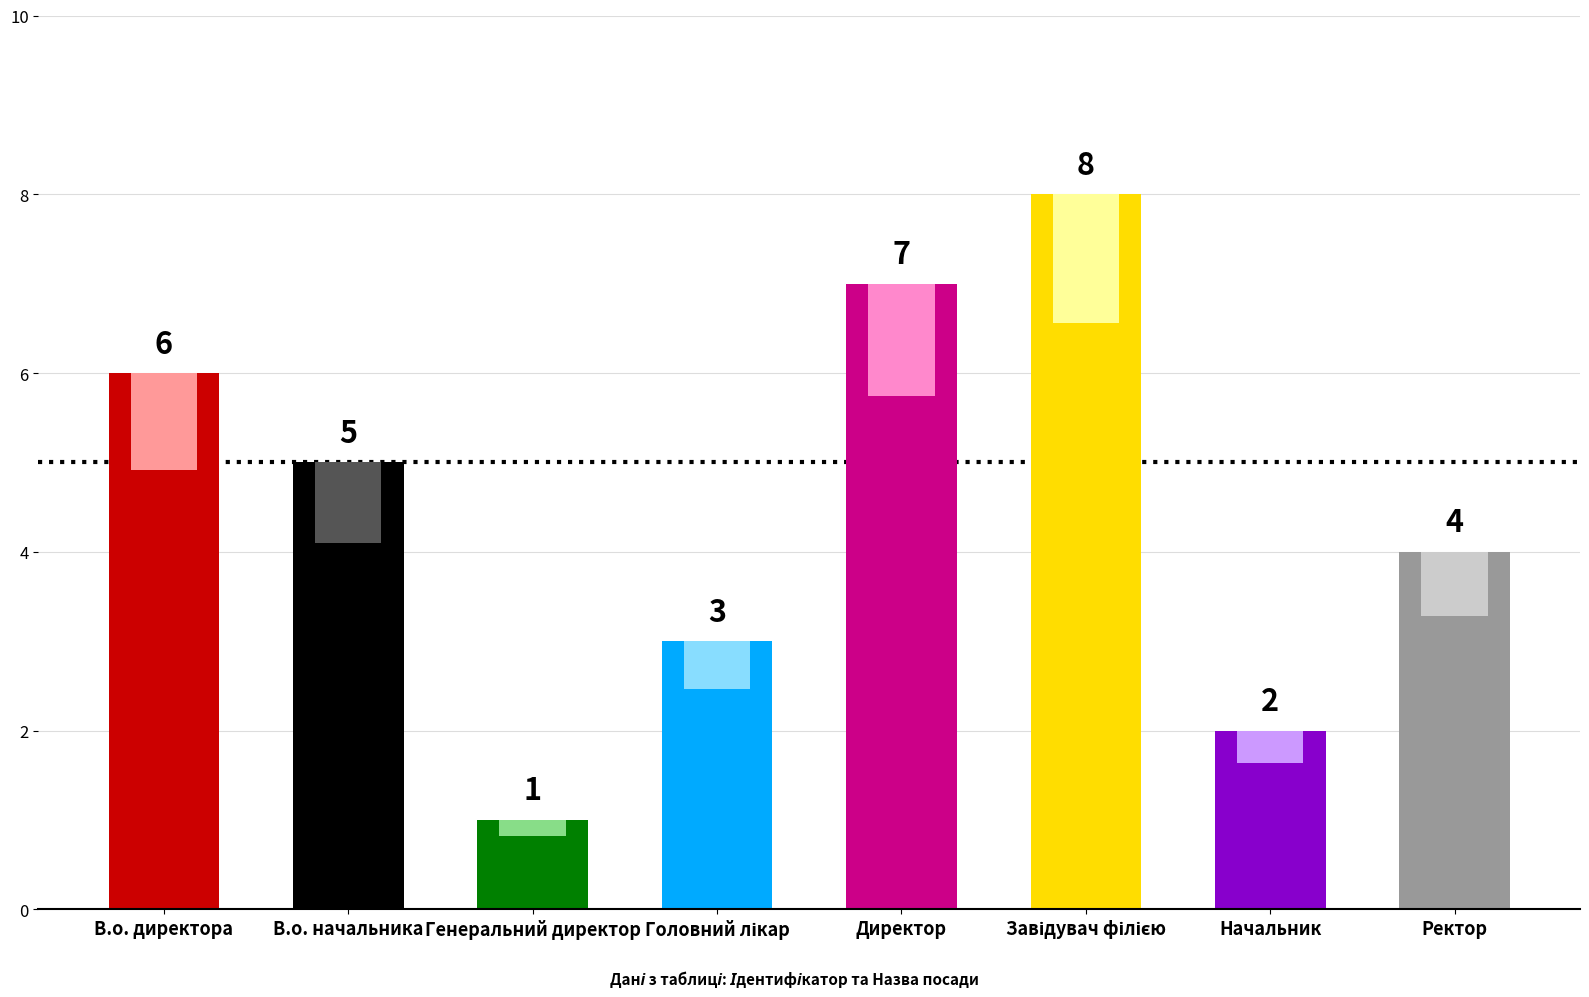

The value at Головний лікар is 4. True or false?

False